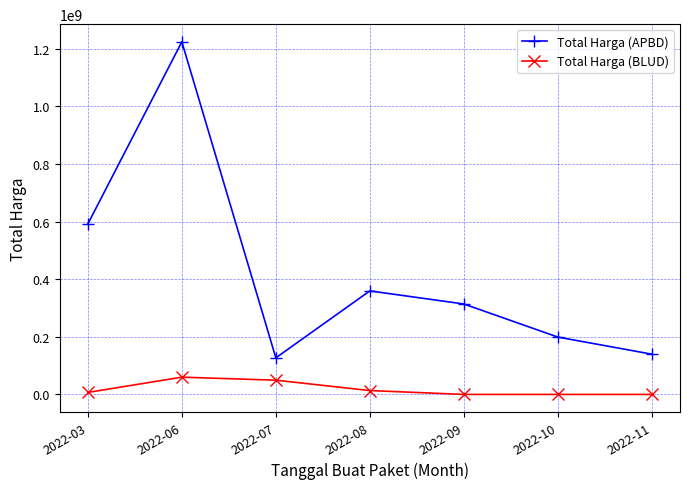

What is the sum of the Total Harga (APBD) values at 2022-09 and 2022-03?

906196780